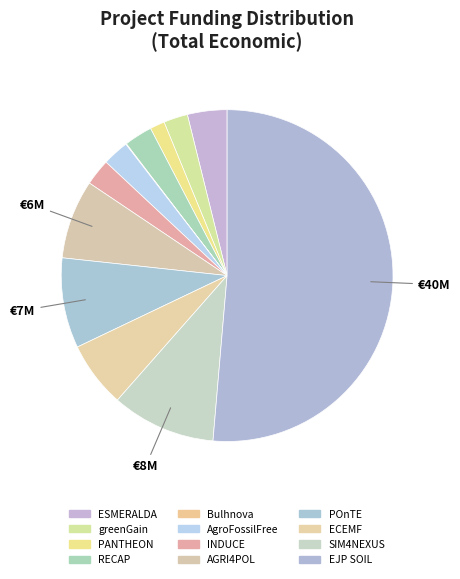

Rank the categories by value from lowest to highest.

Bulhnova, PANTHEON, greenGain, INDUCE, AgroFossilFree, RECAP, ESMERALDA, ECEMF, AGRI4POL, POnTE, SIM4NEXUS, EJP SOIL